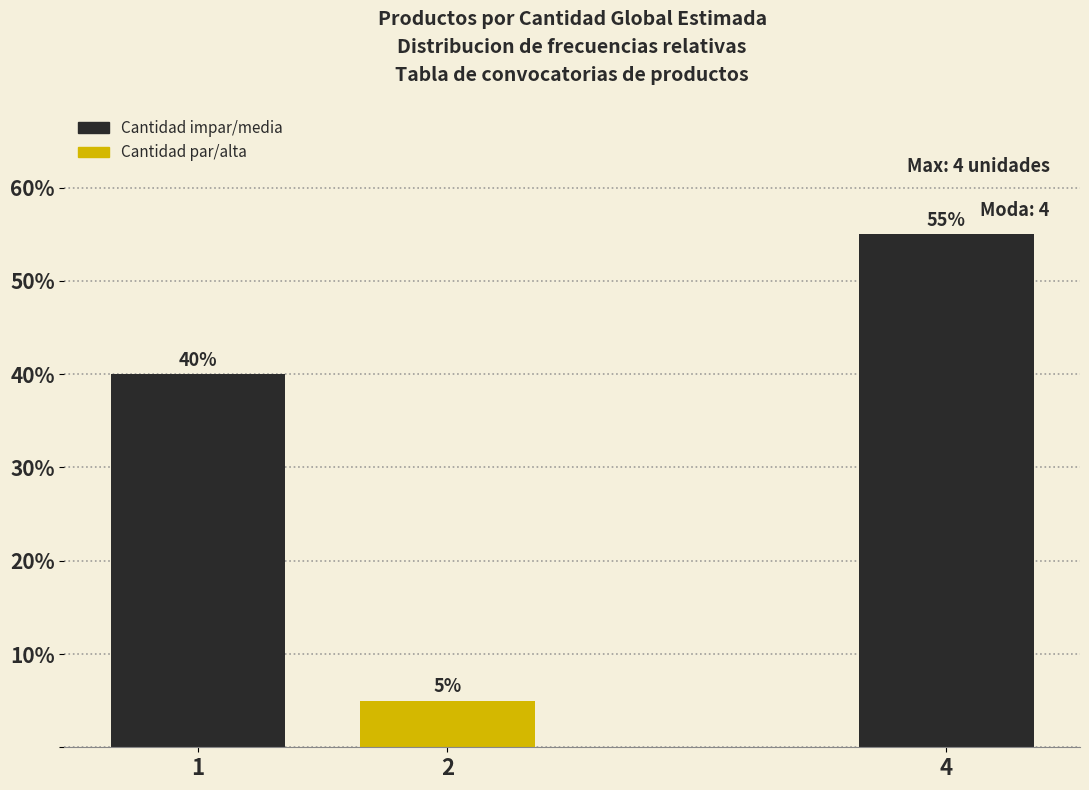

Reading right to left, what are all the values shown in this chart?

55.0	5.0	40.0